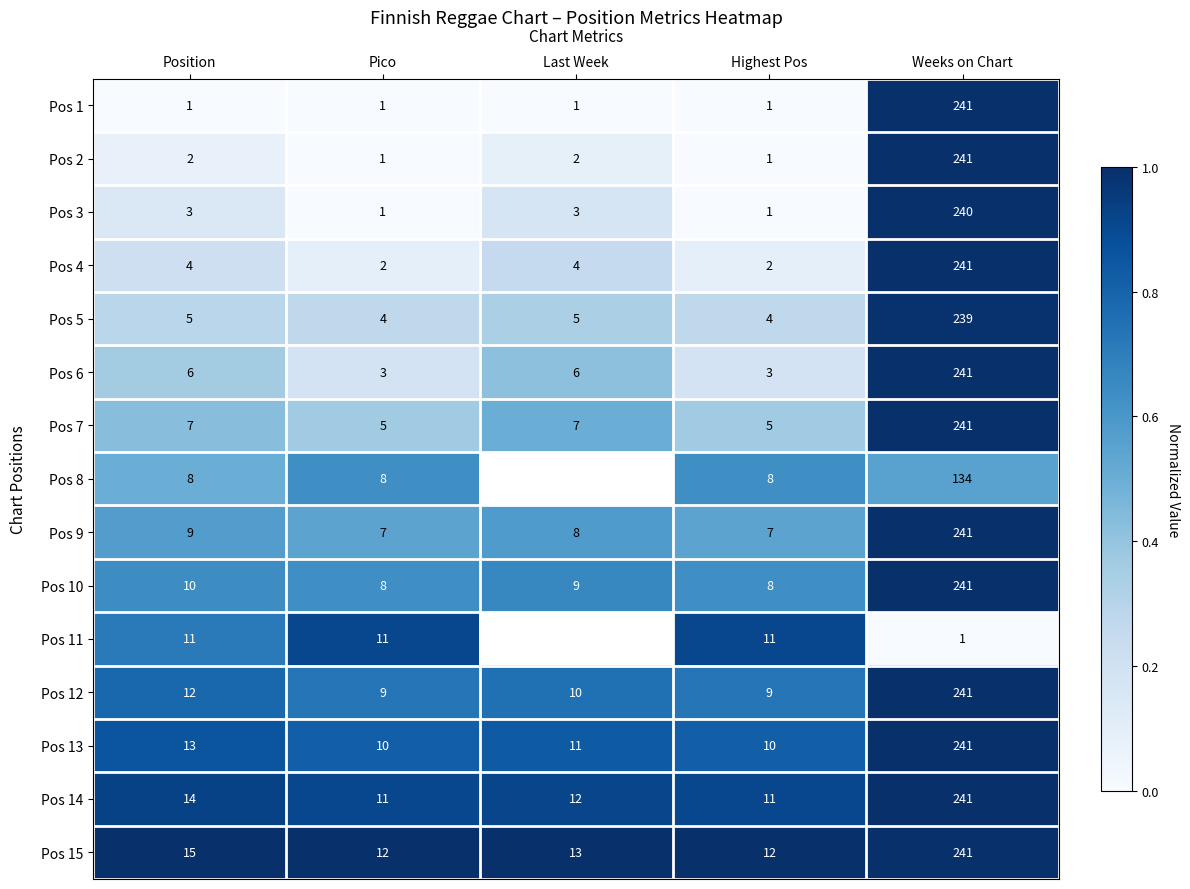

What is the difference between the highest and lowest values at Weeks on Chart?

240